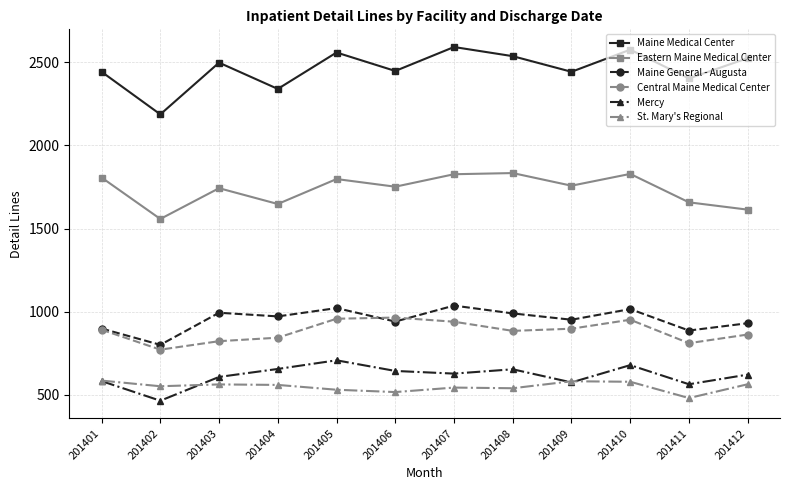

True or false: Maine Medical Center has more than 0 interior local peaks.

True